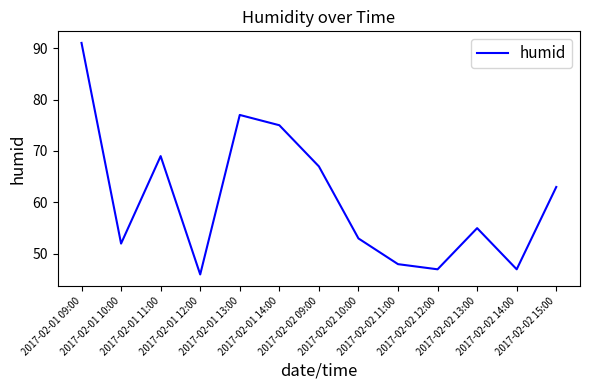

Reading left to right, list all the values displayed in this chart.

91	52	69	46	77	75	67	53	48	47	55	47	63